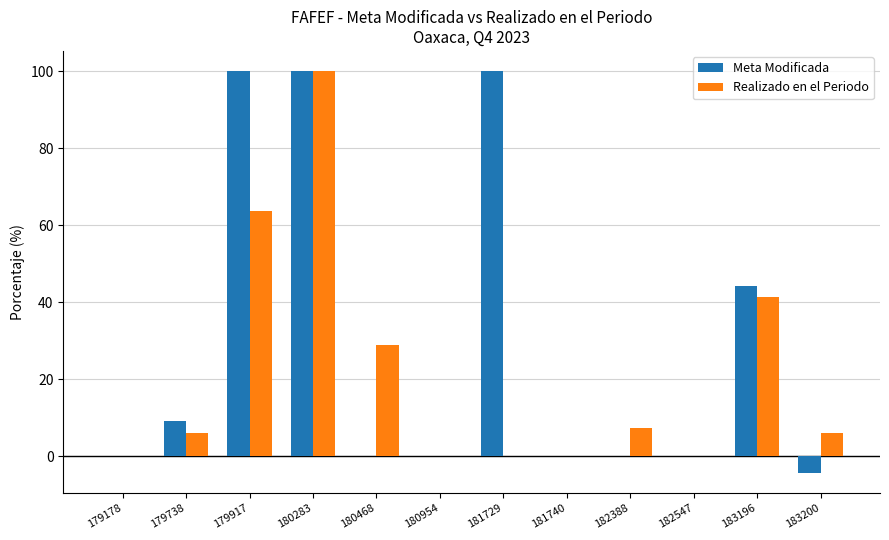

Which series changed the most between 182388 and 183196?

Meta Modificada